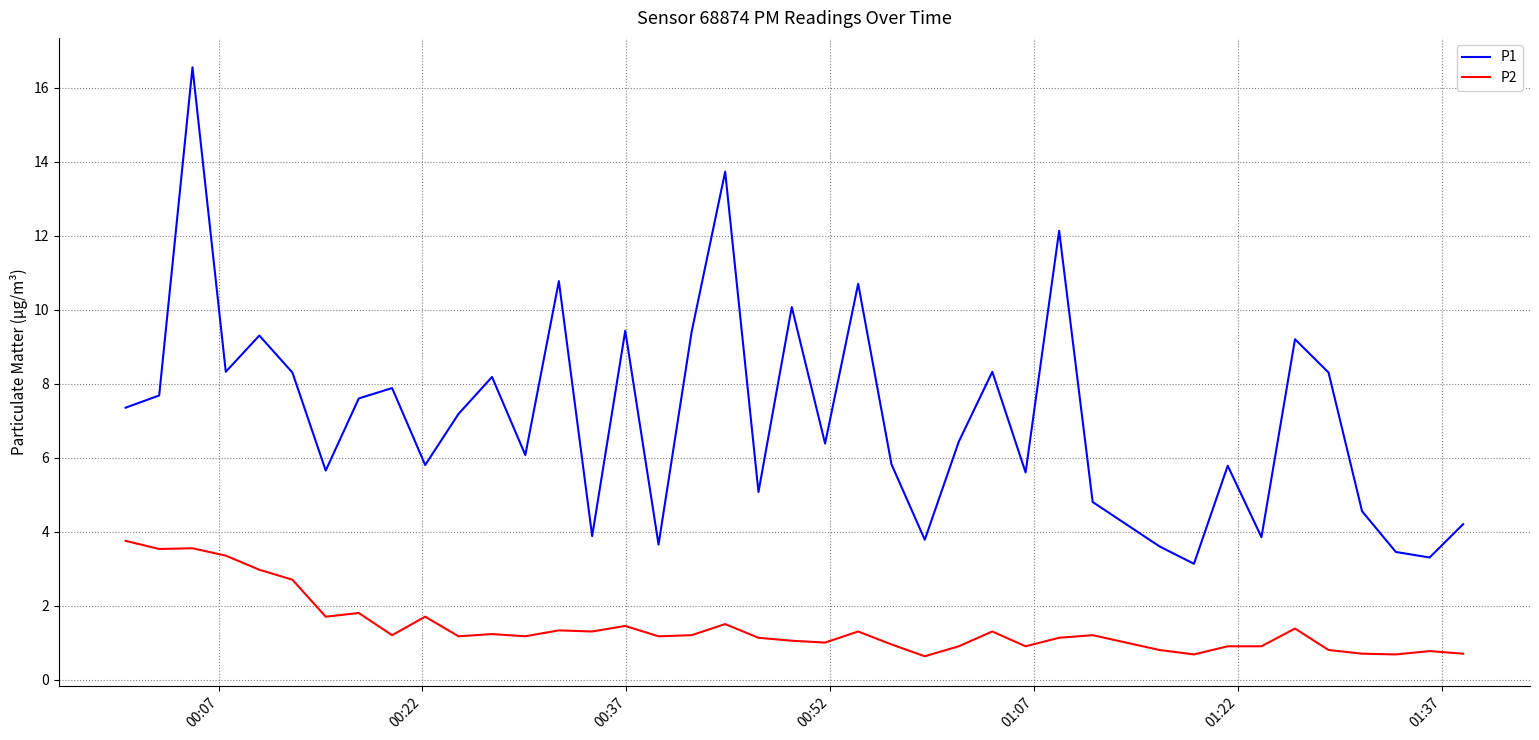

What is the maximum value shown in the chart?

16.6